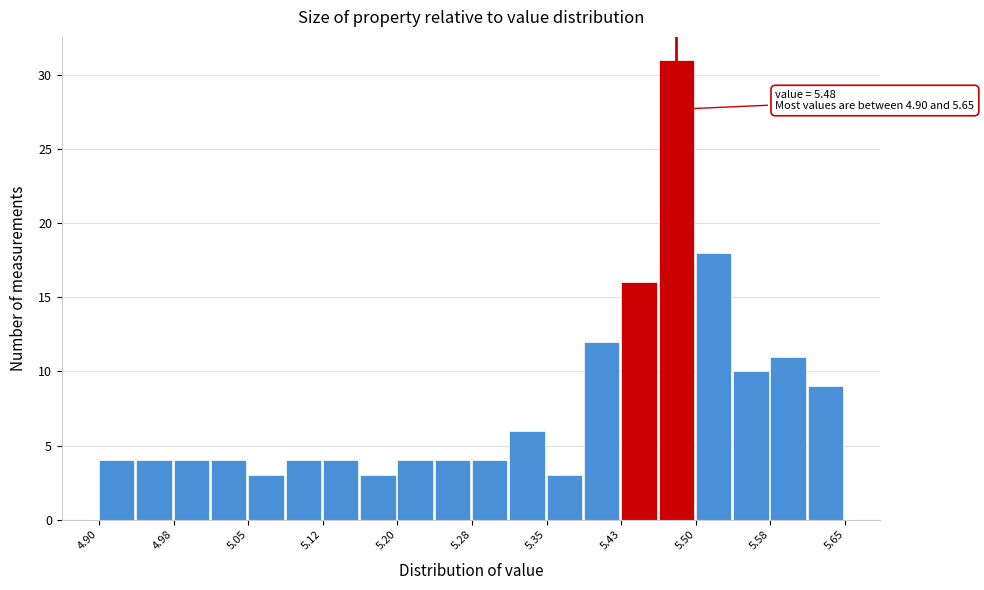

Read against the x-axis, roughly where is the centre of the tallest bar?

5.48